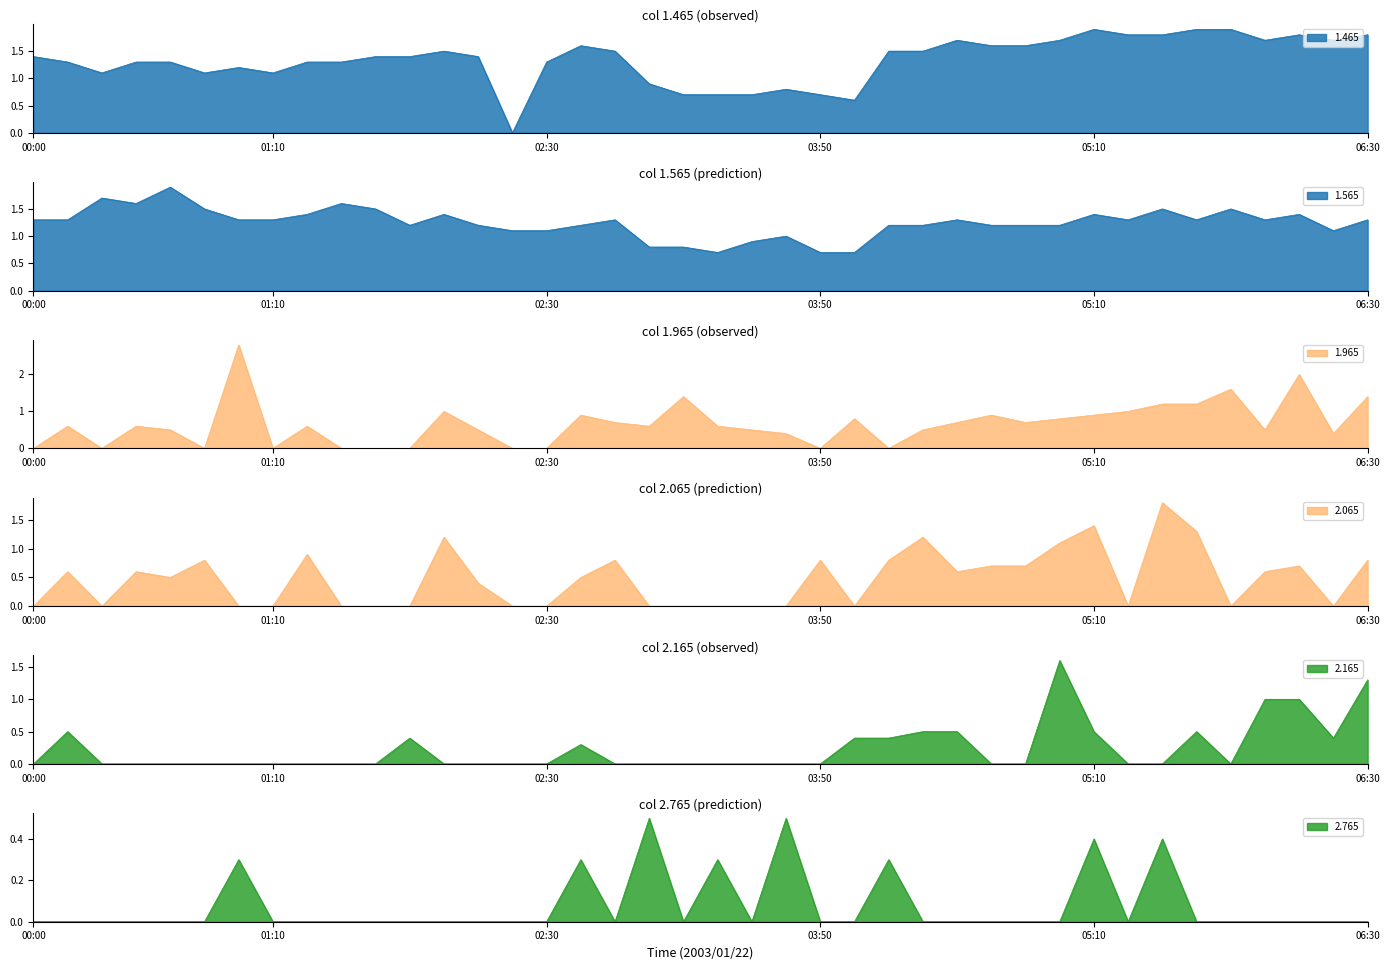

True or false: 2.765 and 1.565 intersect in this chart.

False